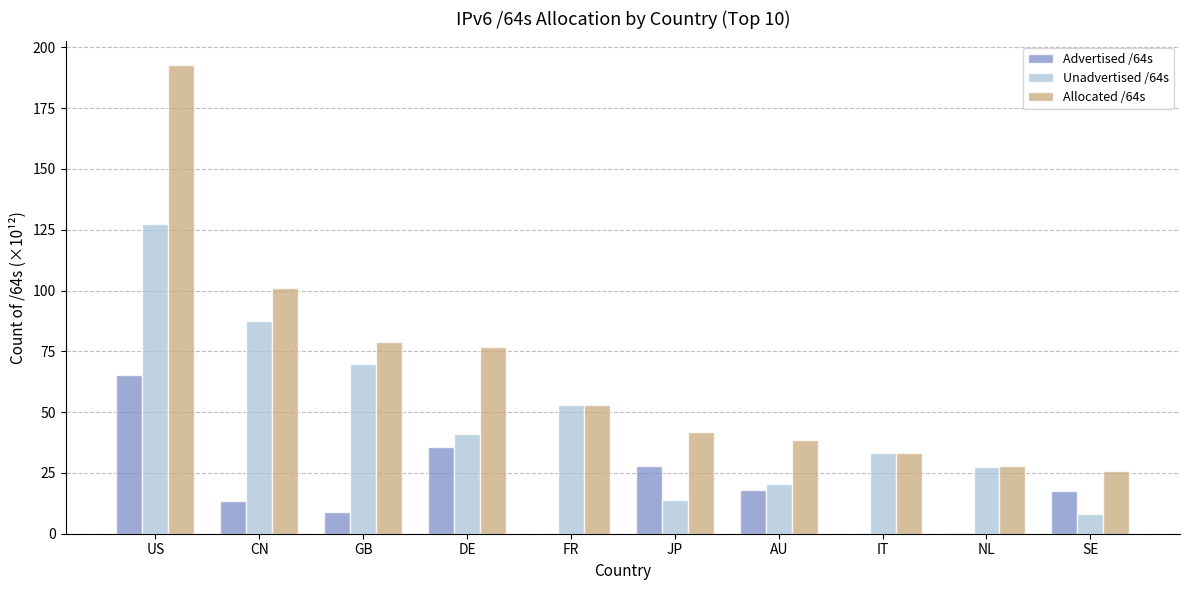

True or false: Unadvertised /64s has a value of 13.8 at JP.

True